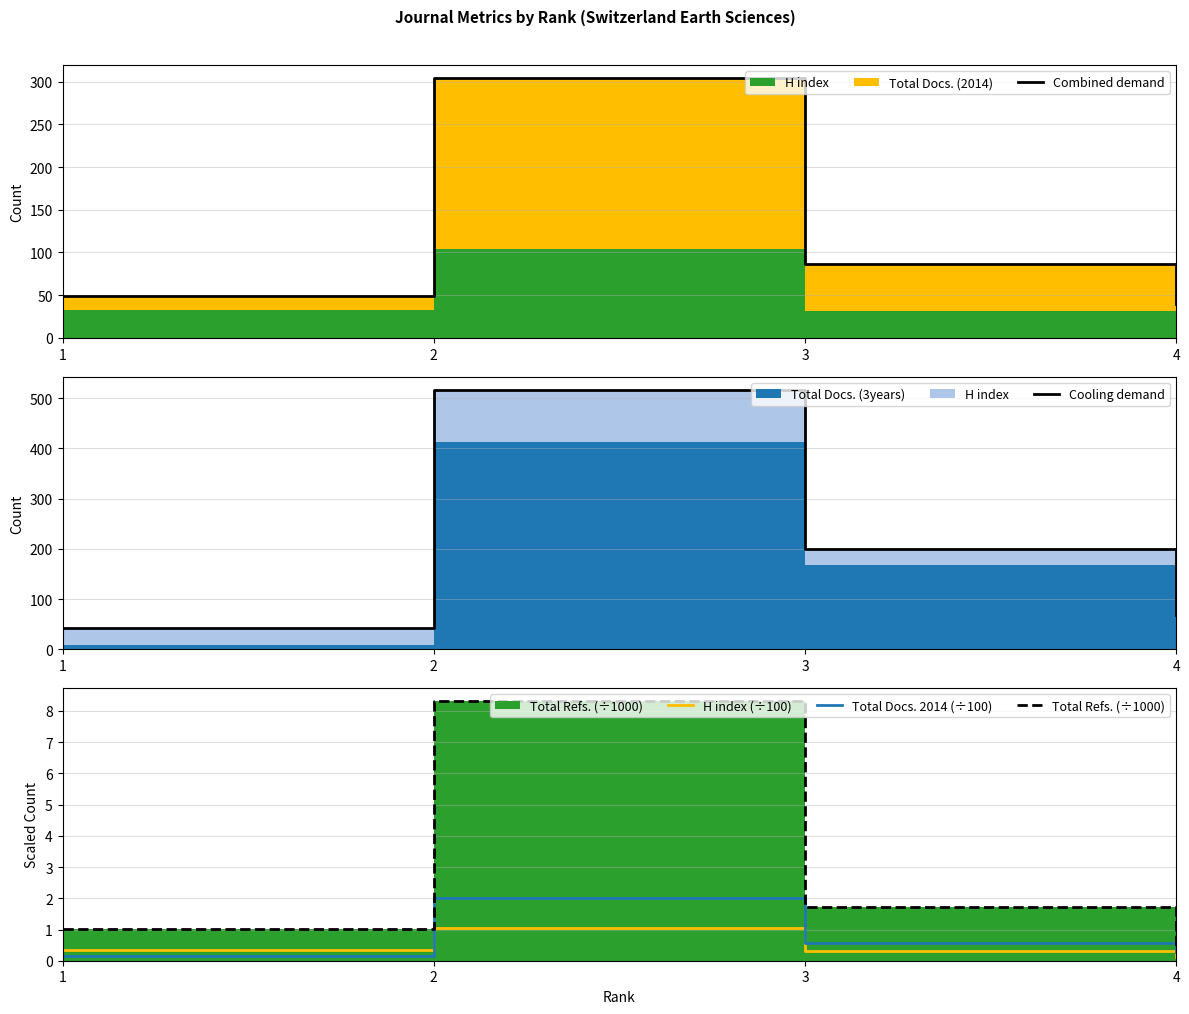

Reading left to right, extract all data points from this chart.

Combined demand: 49.0	304.0	87.0	40.0
Cooling demand: 42.0	517.0	199.0	68.0
H index (÷100): 0.3	1.0	0.3	0.1
Total Docs. 2014 (÷100): 0.2	2.0	0.6	0.3
Total Refs. (÷1000): 1.0	8.3	1.7	0.4